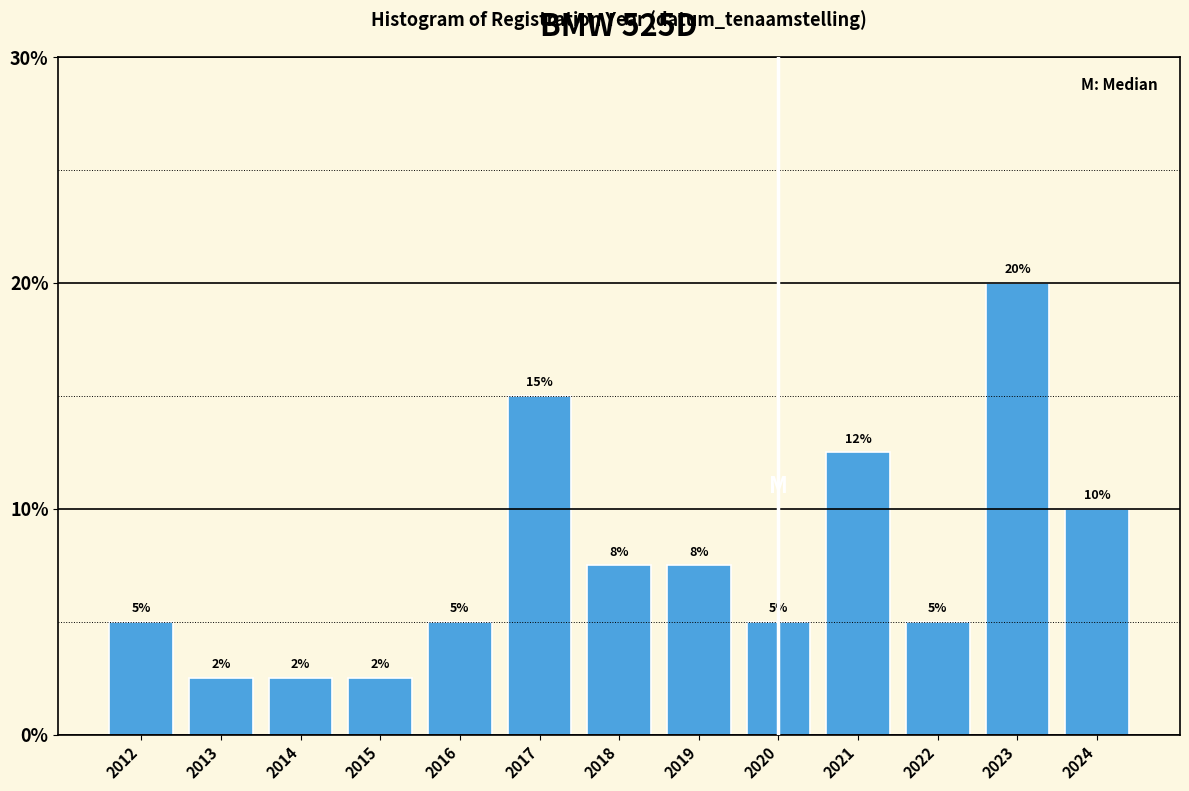

What is the greatest value displayed?

20.0